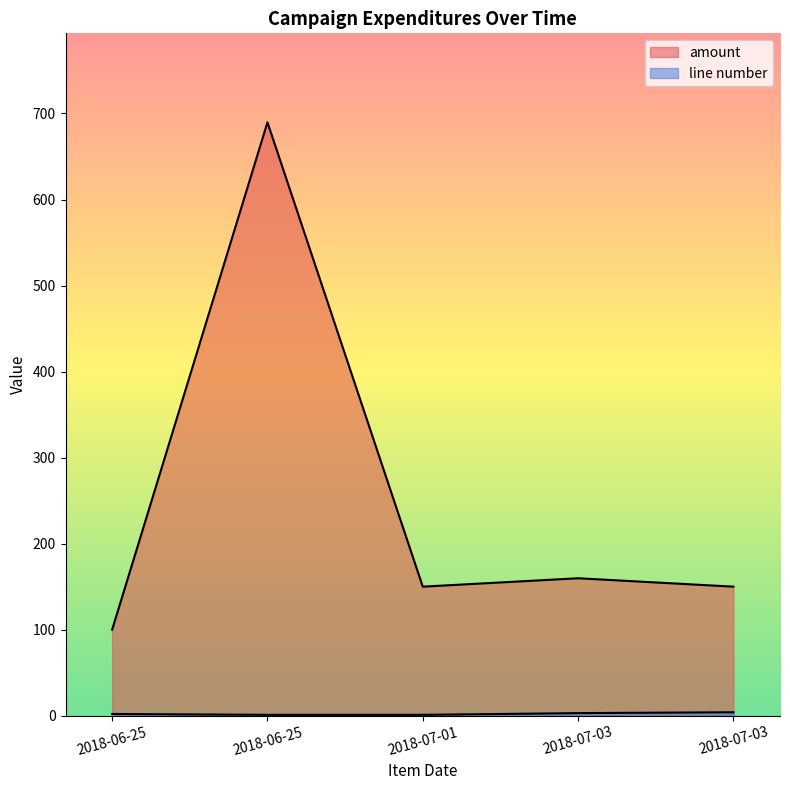

What is the smallest value displayed?

1.0